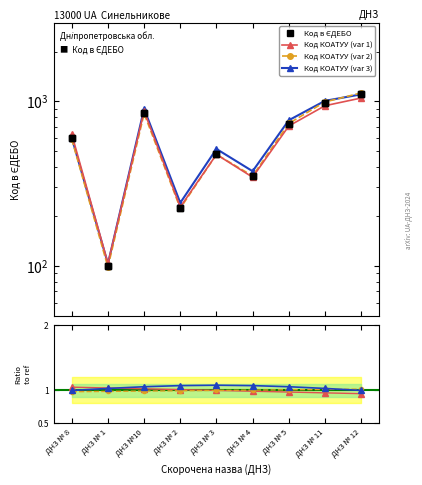

True or false: Код КОАТУУ (var 3) and Код КОАТУУ (var 1) intersect in this chart.

True